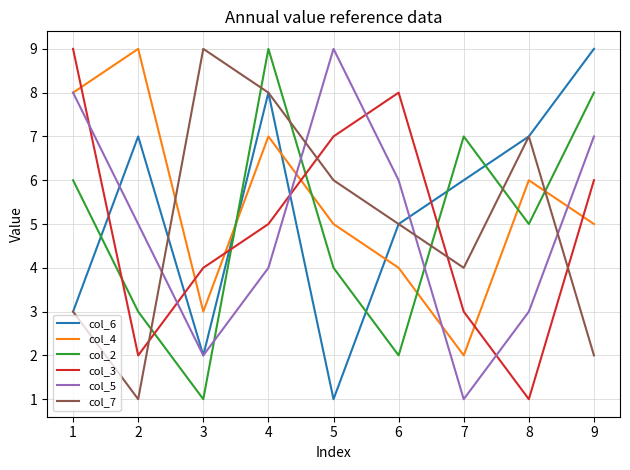

What is the minimum value for col_3?

1